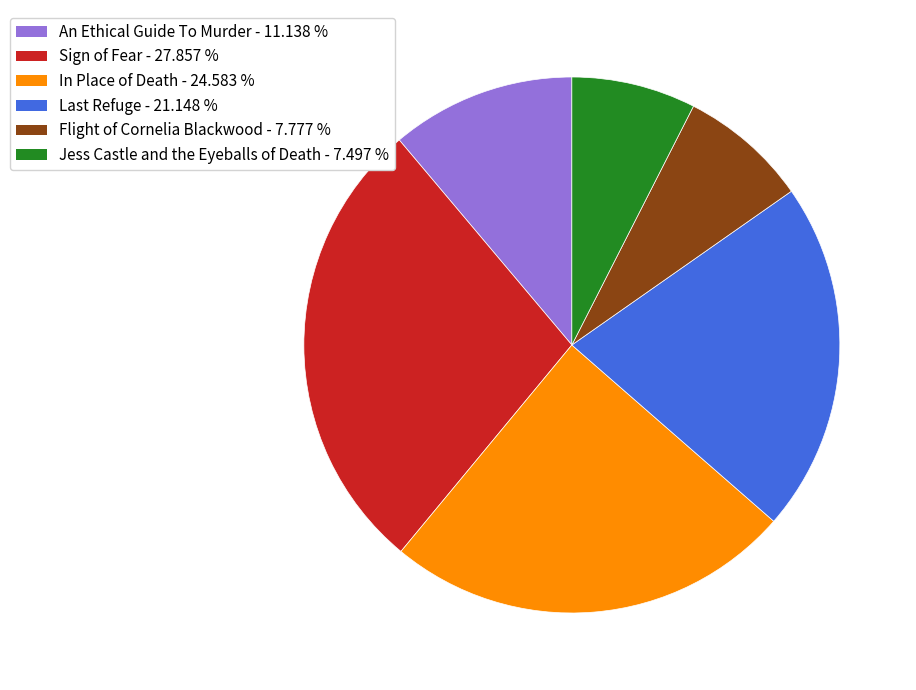

Do An Ethical Guide To Murder and Flight of Cornelia Blackwood together represent more than half of the pie?

No